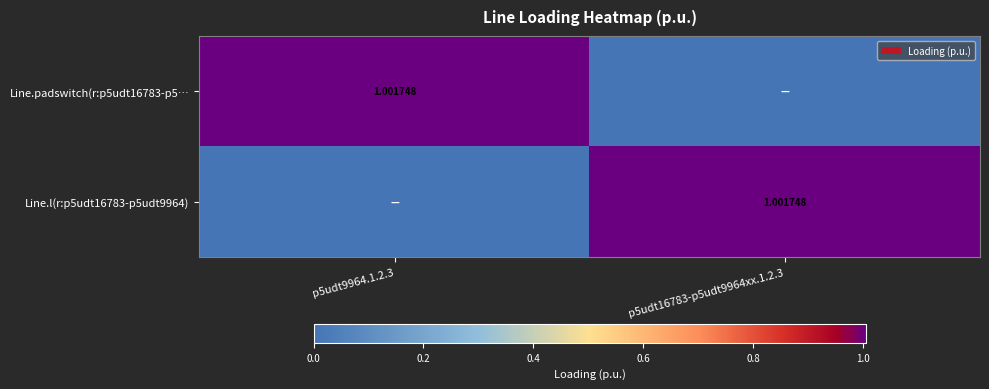

Which has a higher value, p5udt9964.1.2.3 or p5udt16783-p5udt9964xx.1.2.3?

p5udt9964.1.2.3